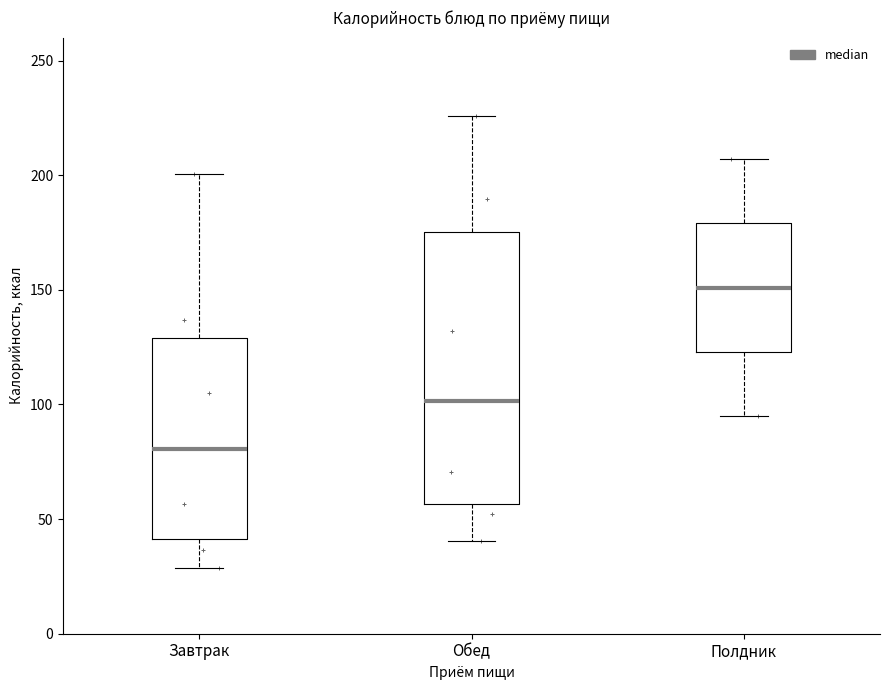

Which box's median line is the highest?

Полдник